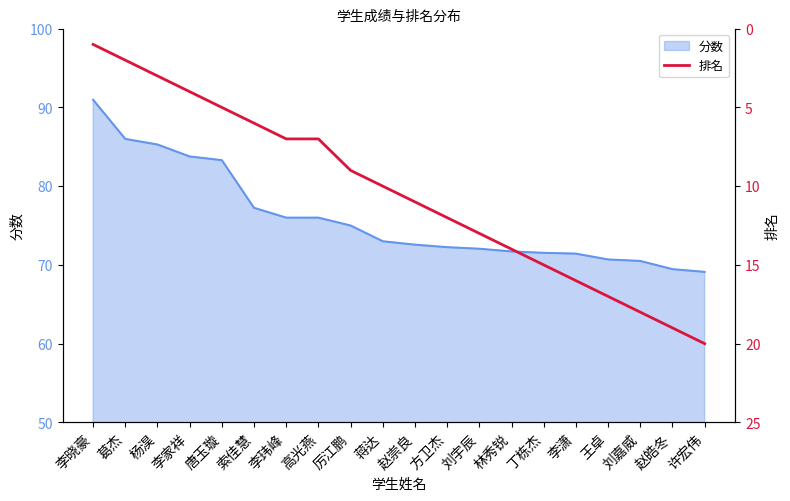

How many values exceed 11?

9